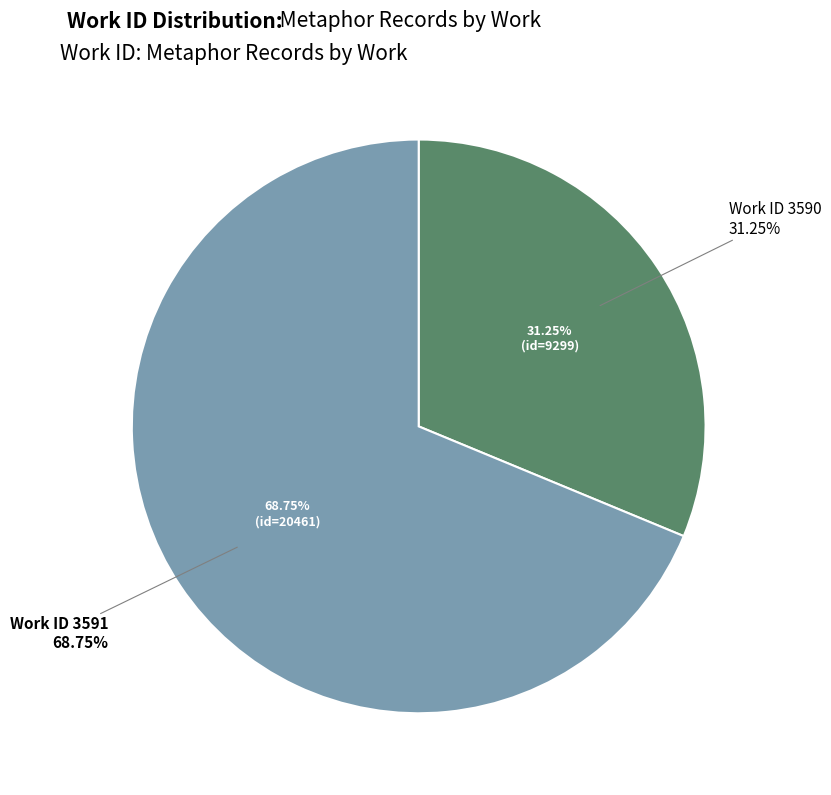

To the nearest percent, what is the difference between the 3590 and 3591 slice percentages?

38%